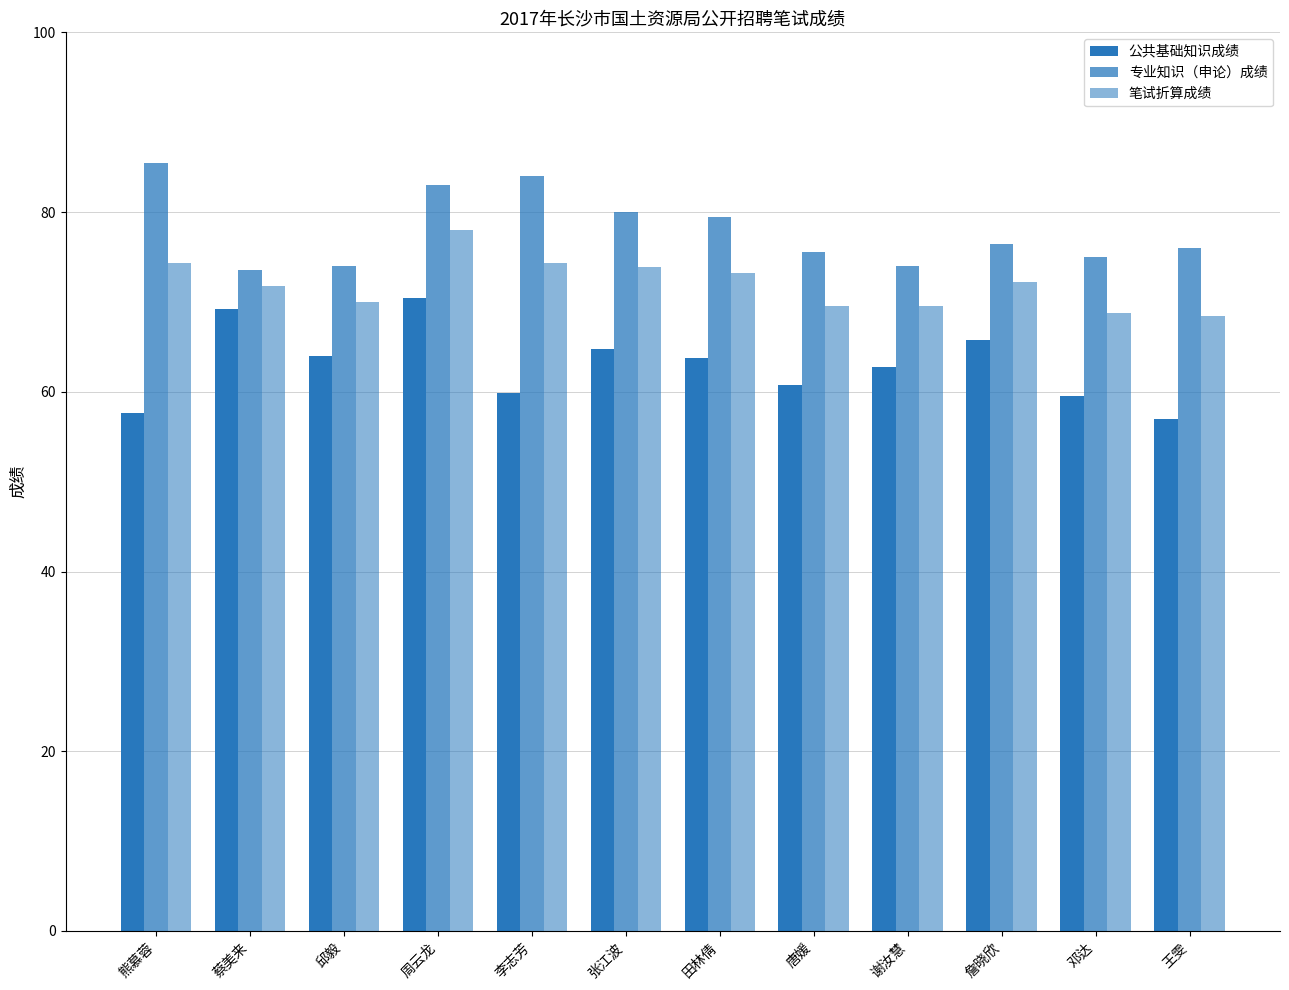

Rank the series by their maximum value, from lowest to highest.

公共基础知识成绩, 笔试折算成绩, 专业知识（申论）成绩